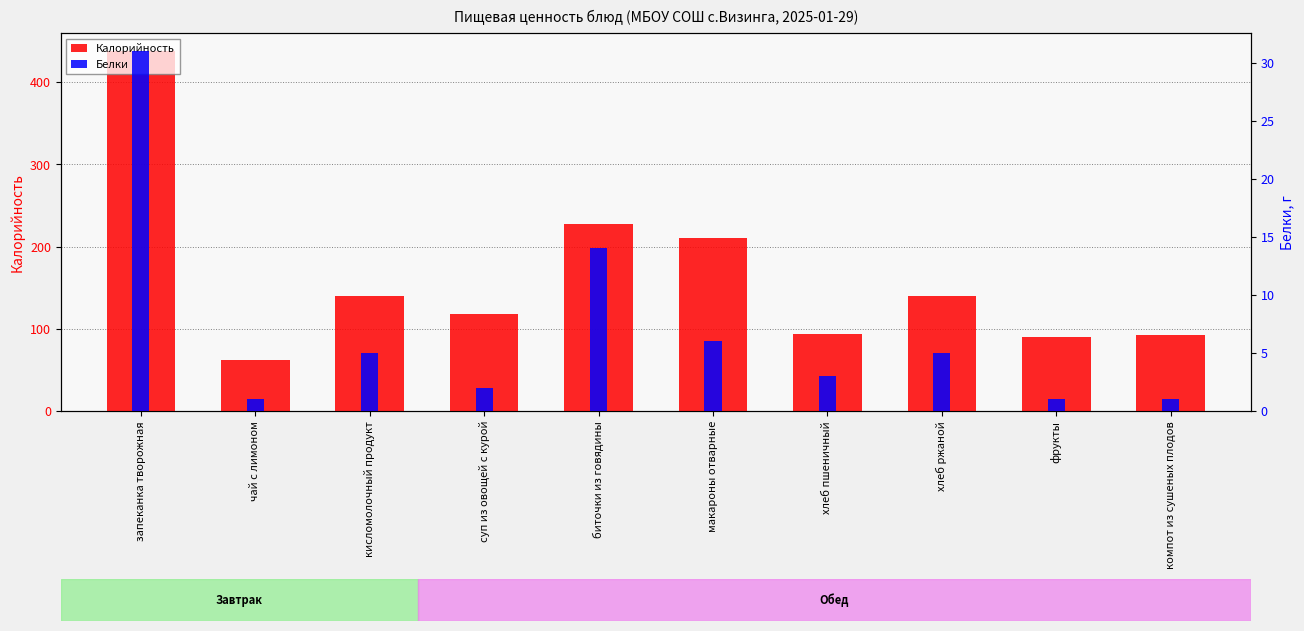

Which series has the largest total across all categories?

Калорийность